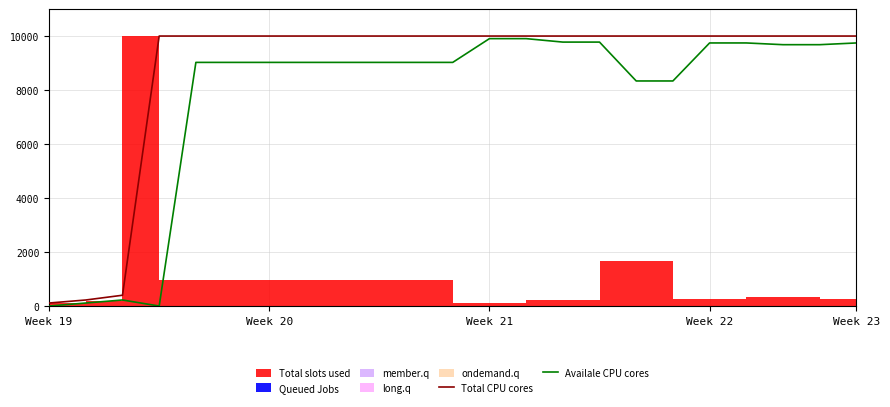

What is the maximum value for Total CPU cores?

10000